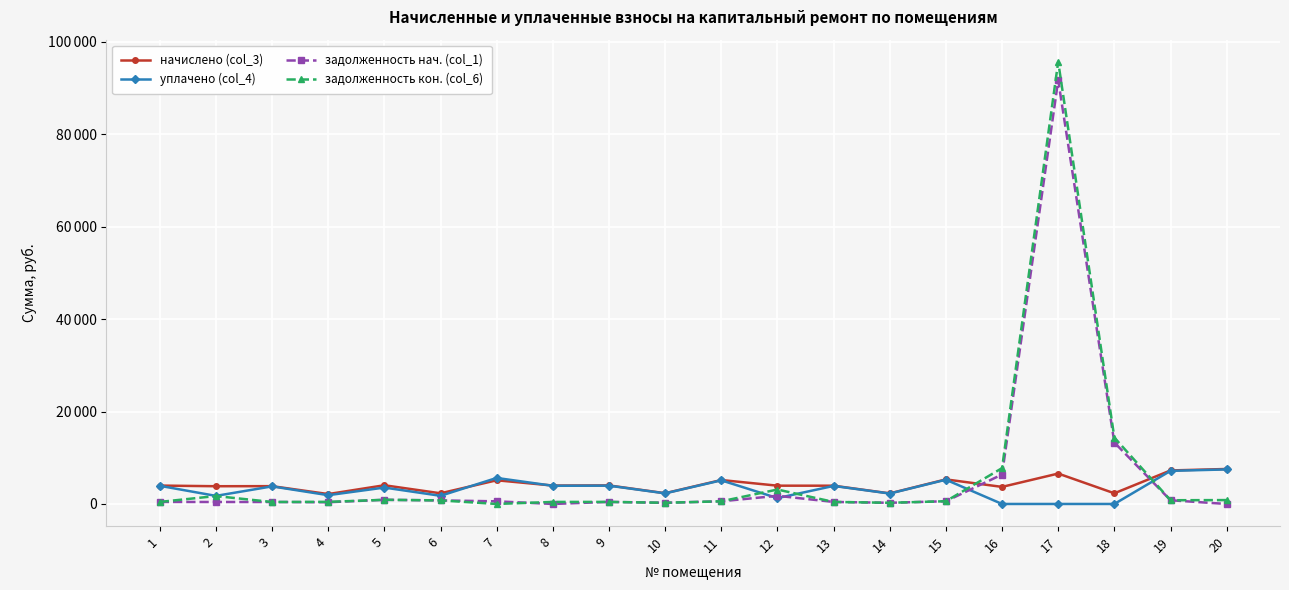

The value of уплачено (col_4) at 3 is 1968.5. True or false?

False